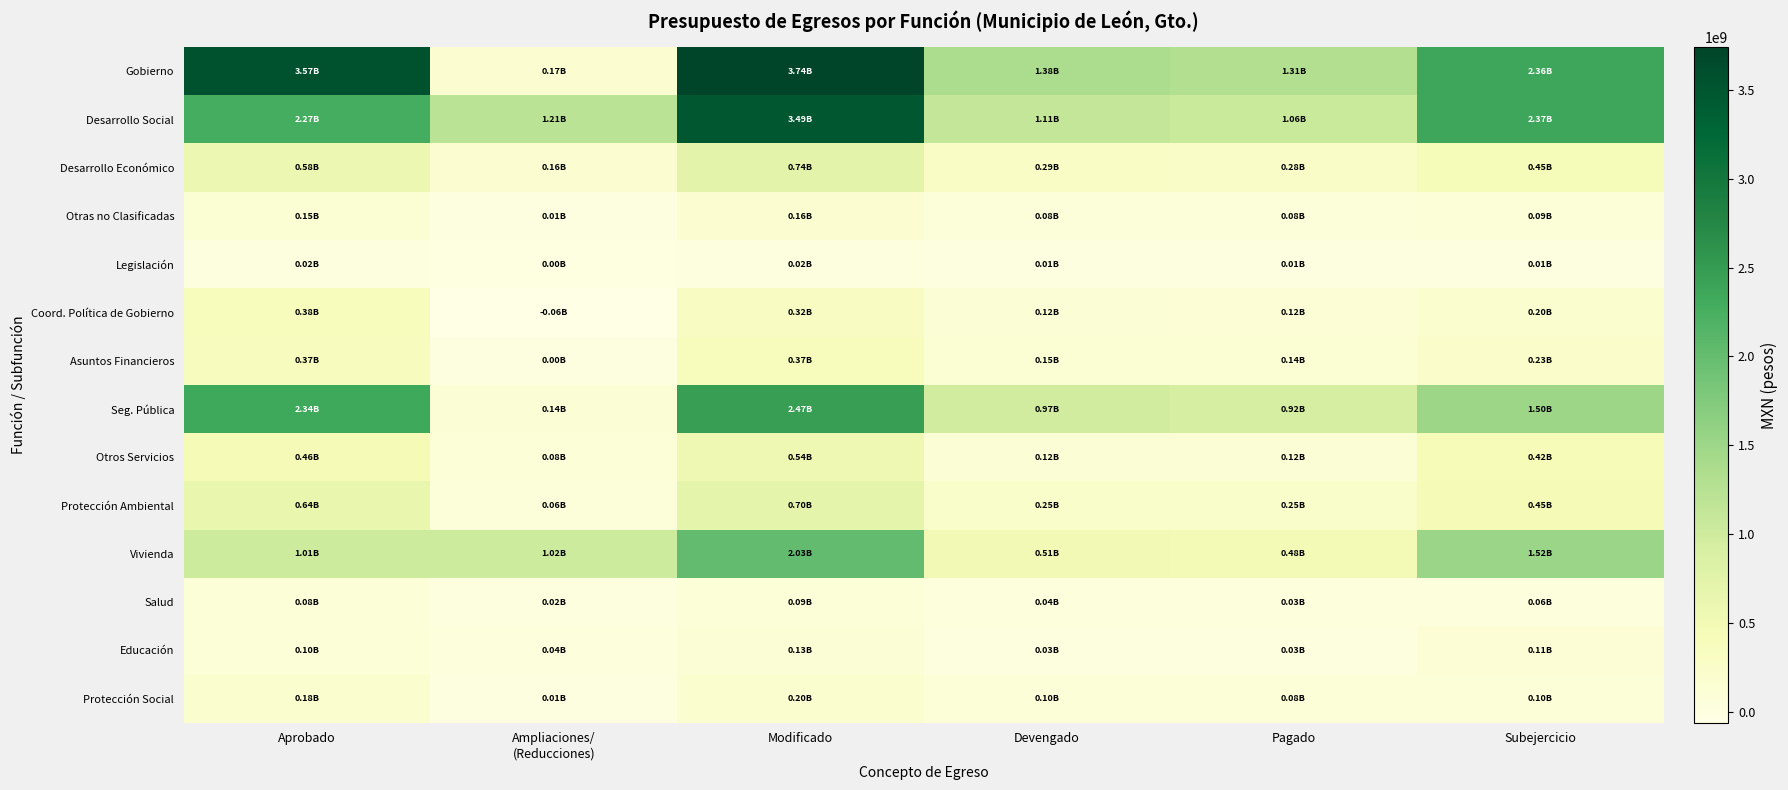

How many series are shown in this chart?

14